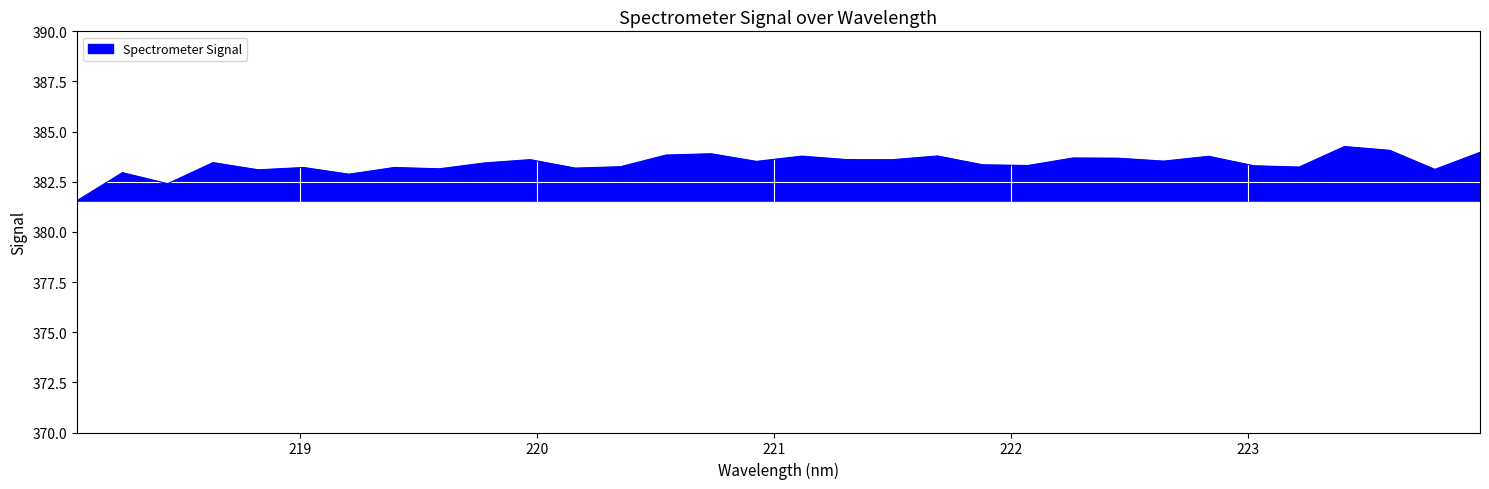

What is the maximum value shown in the chart?

384.3